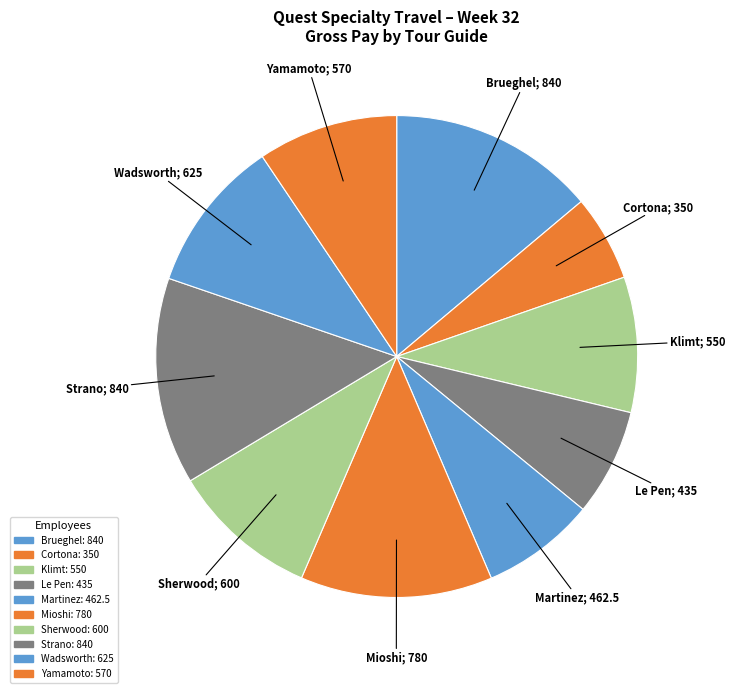

Count the number of slices in the pie.

10